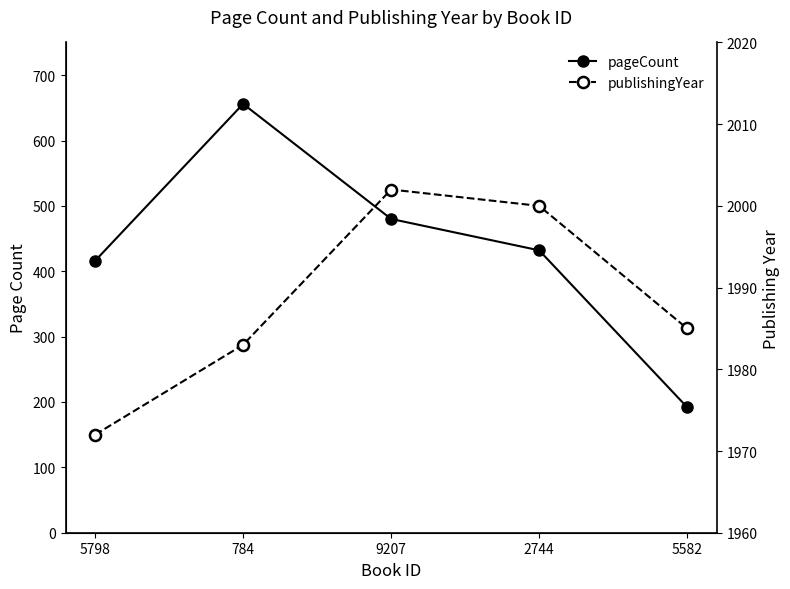

Count the number of data series in this chart.

2